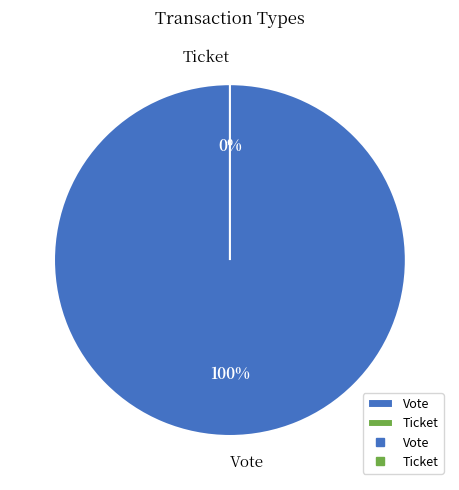

What percentage is the Vote slice, to the nearest percent?

100%